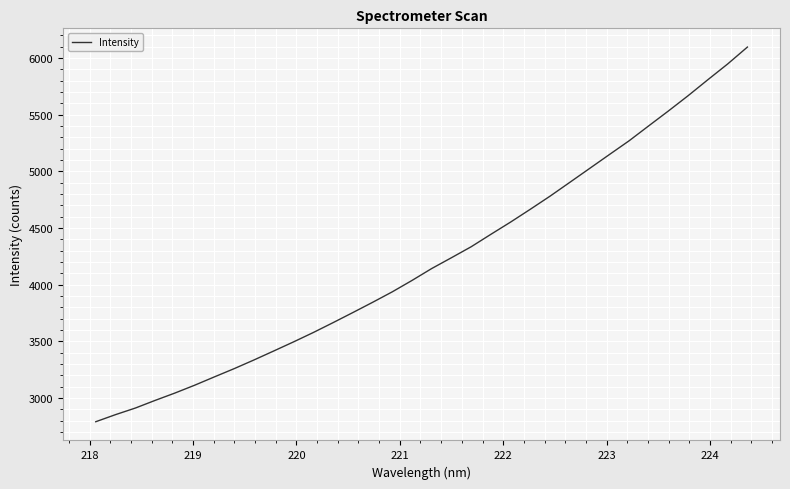

What is the greatest value displayed?

6096.4